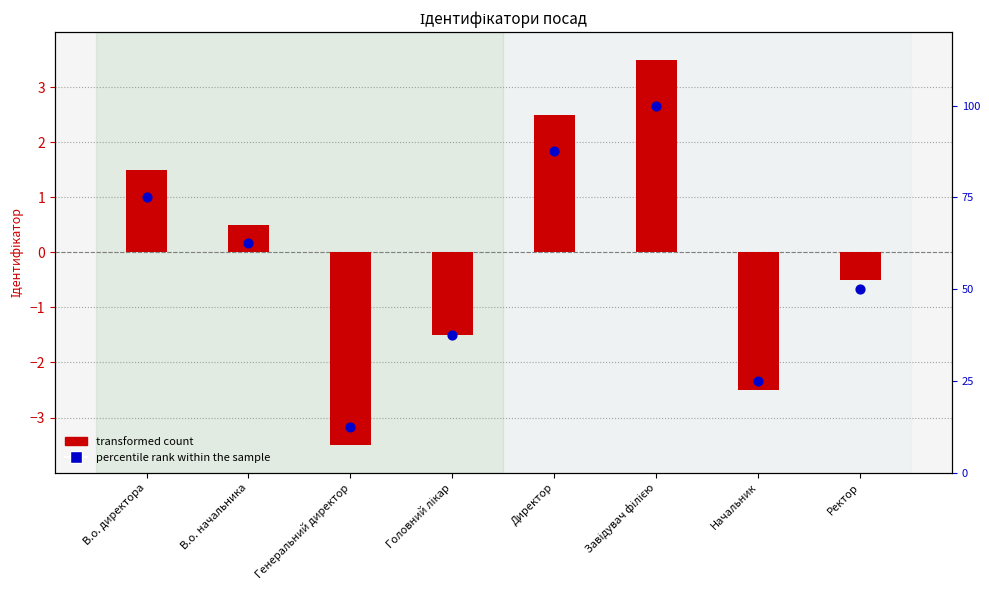

Which series has the largest total across all categories?

percentile rank within the sample